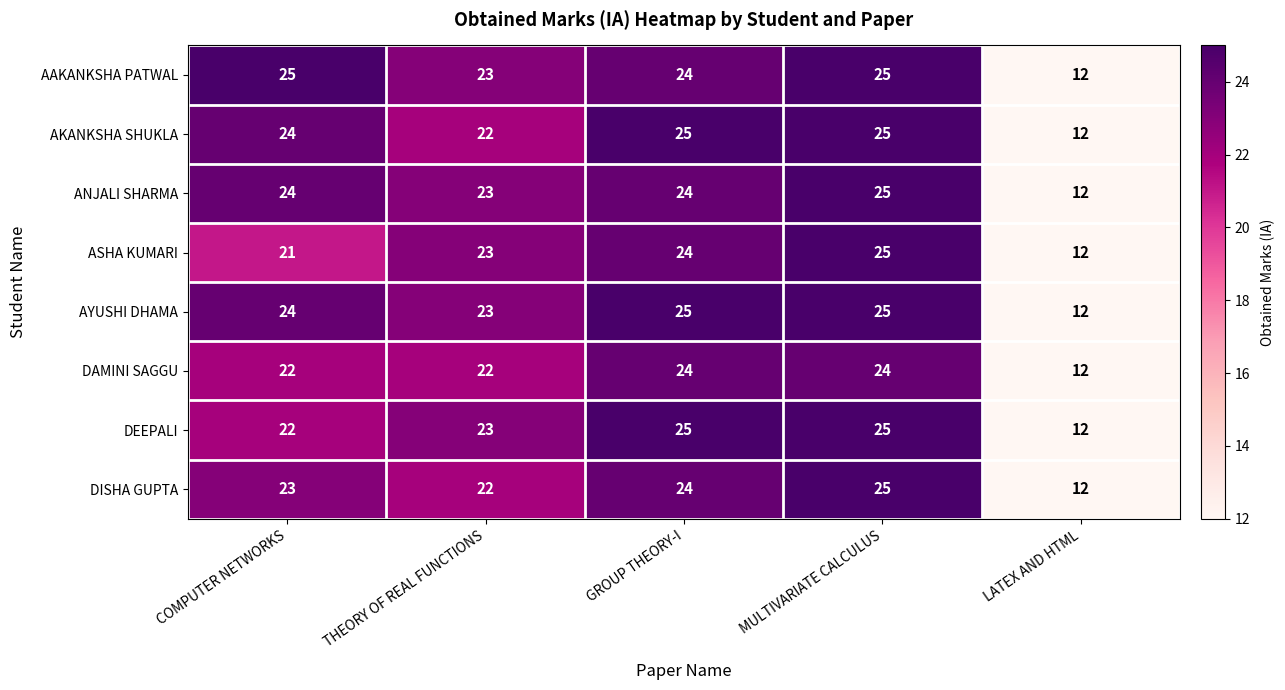

What is the difference between the AKANKSHA SHUKLA values at LATEX AND HTML and GROUP THEORY-I?

13